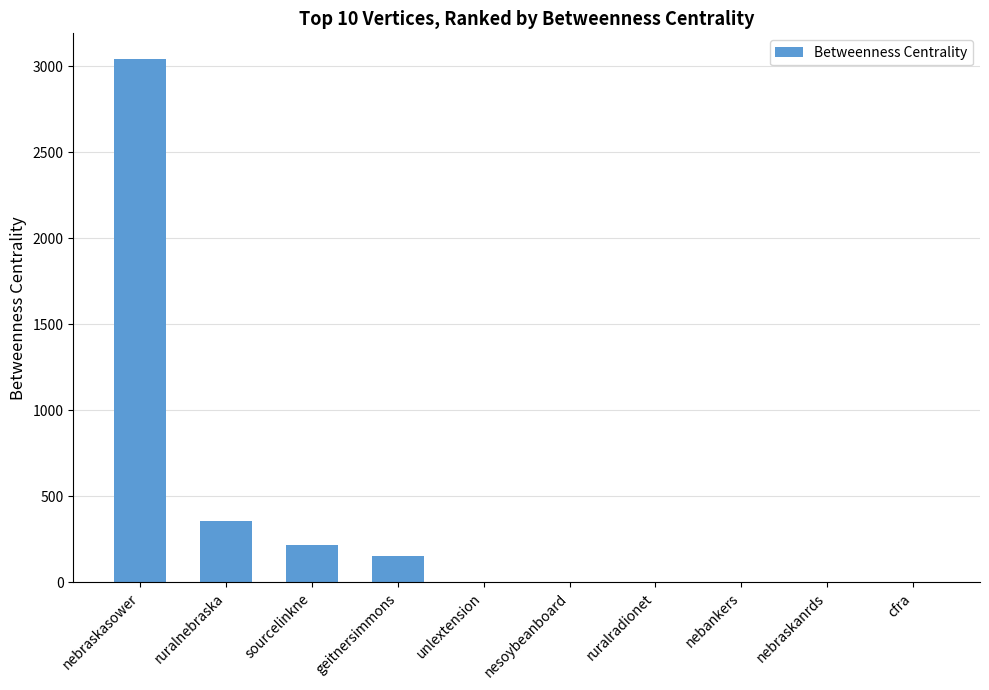

What is the maximum value shown in the chart?

3038